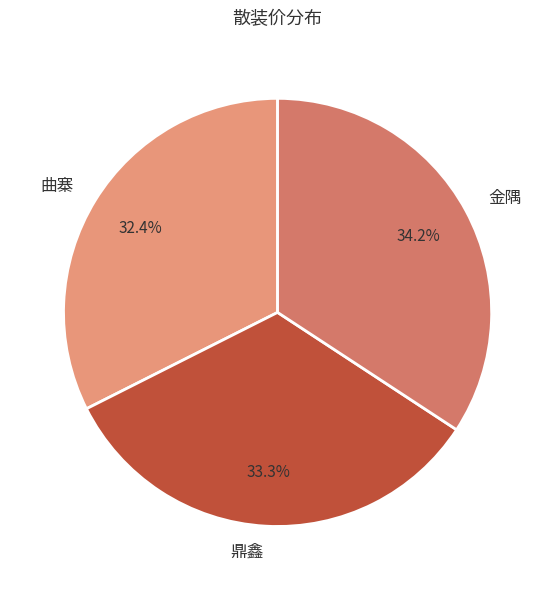

Which category has the biggest portion of the pie?

金隅